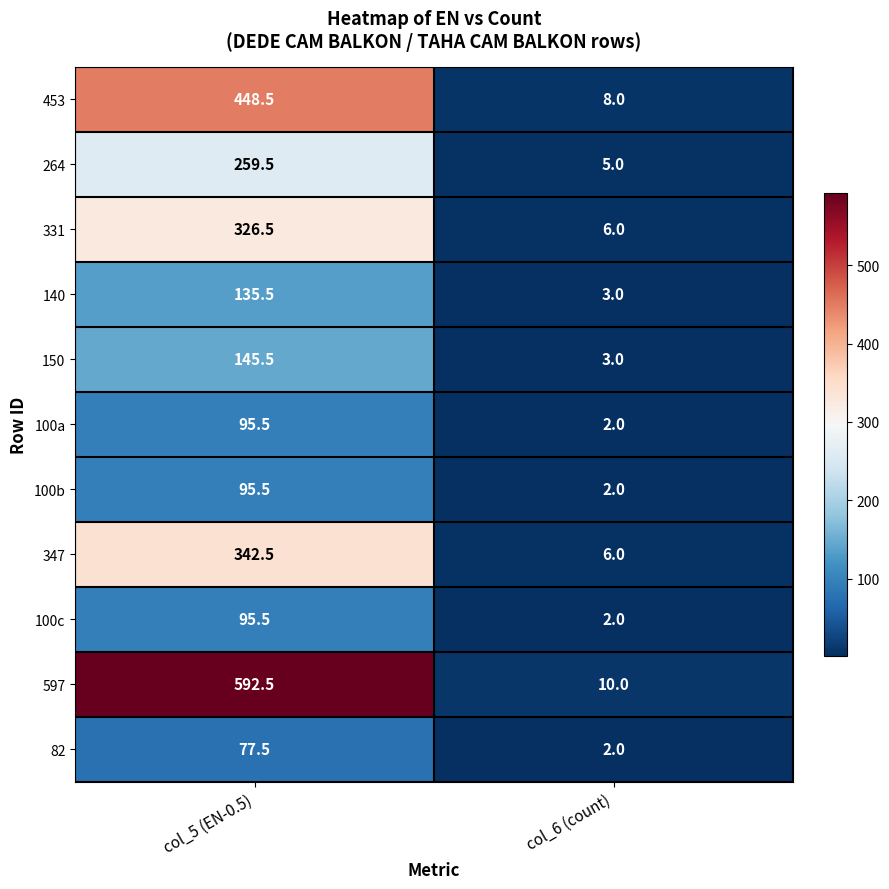

What is the spread (max minus min) of values at col_6 (count)?

8.0